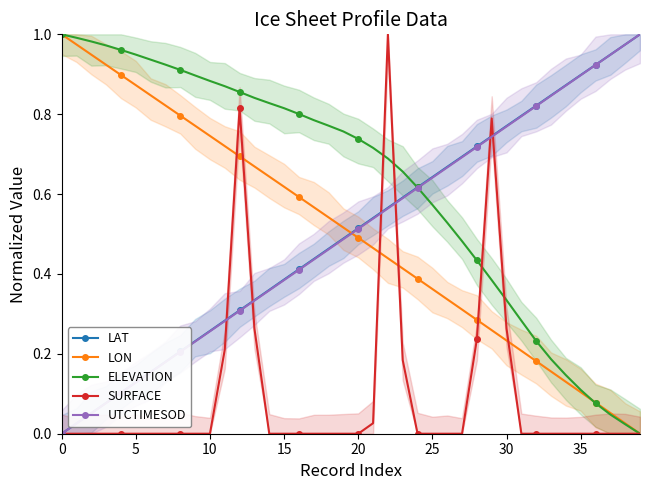

What is the label of the 3rd point from the right?

37